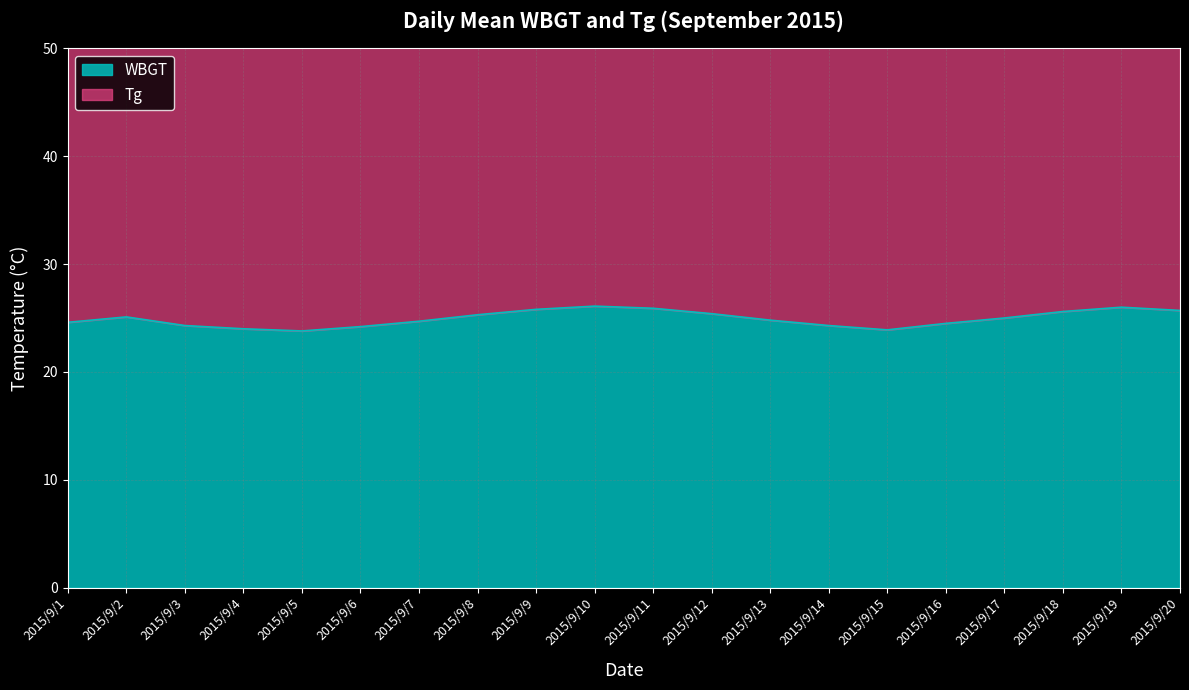

At which category is the sum across all series the highest?

2015/9/10